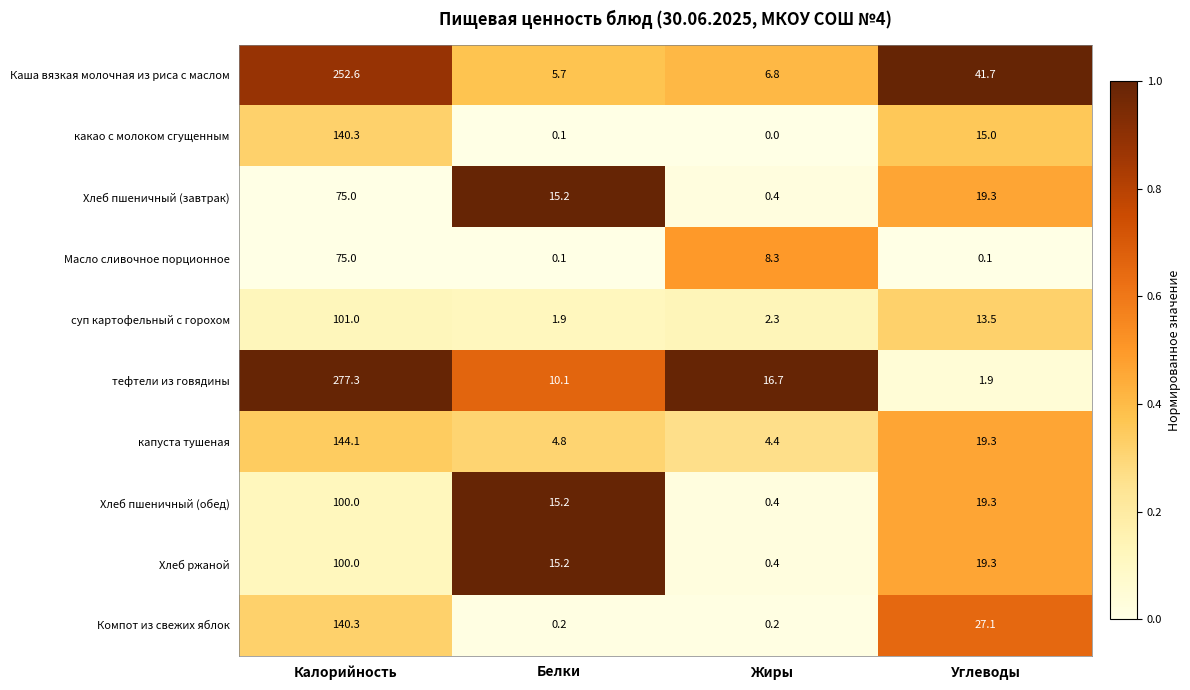

What is the sum of all Хлеб пшеничный (обед) values?

134.9